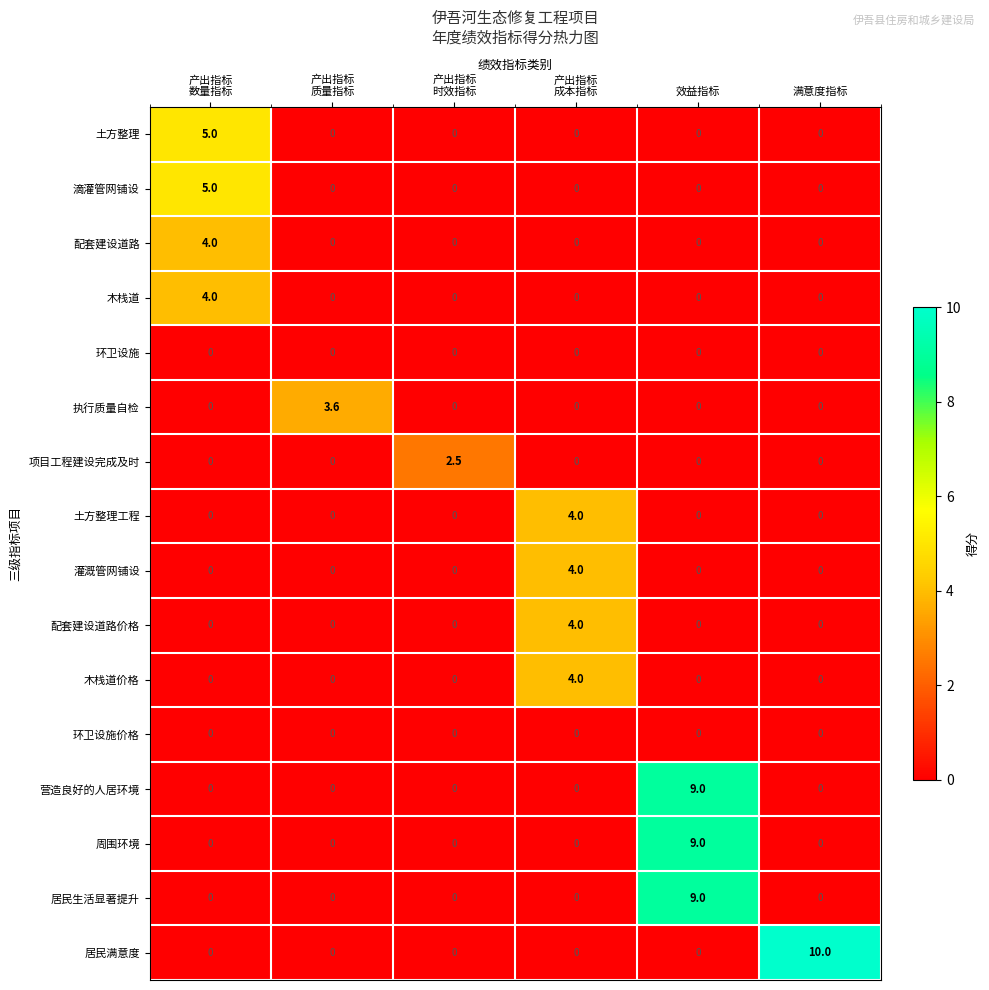

Which label corresponds to the largest value in the chart?

满意度指标